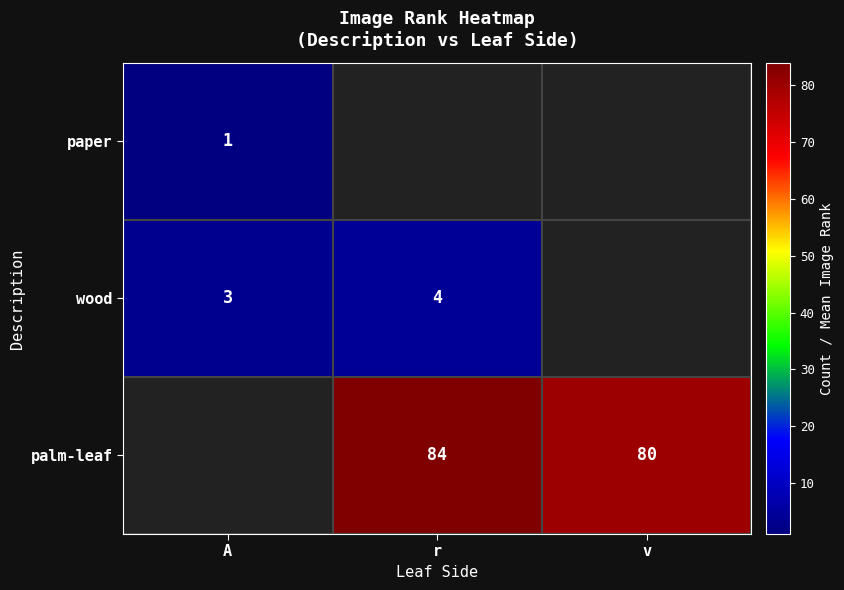

Is the value of palm-leaf at v greater than the value of paper at A?

Yes